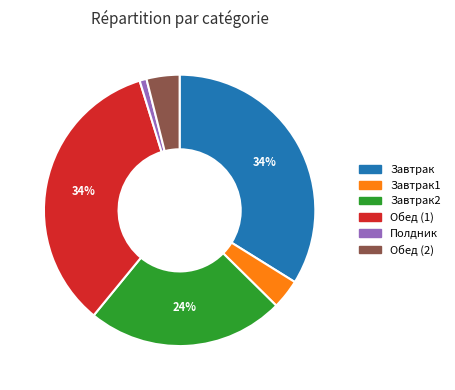

How many slices are in this pie chart?

6